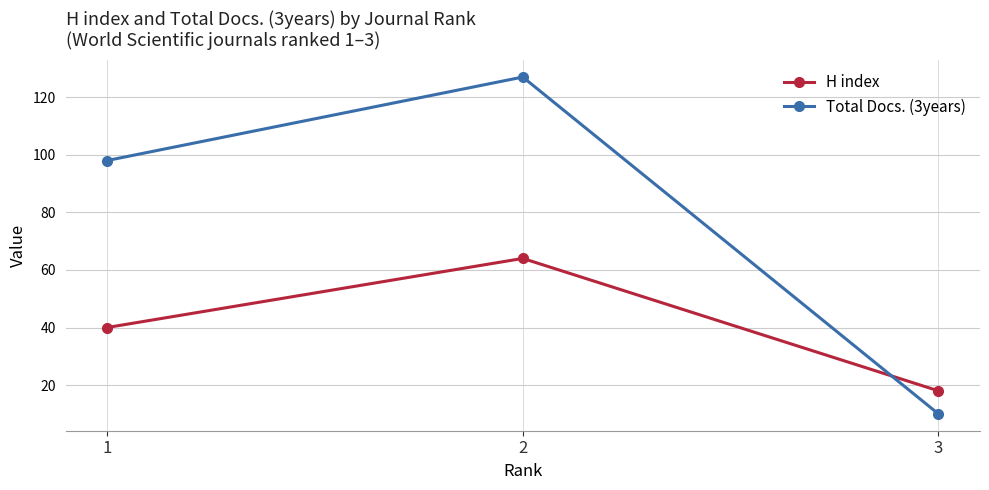

What is the difference between the maximum and minimum values in the Total Docs. (3years) series?

117